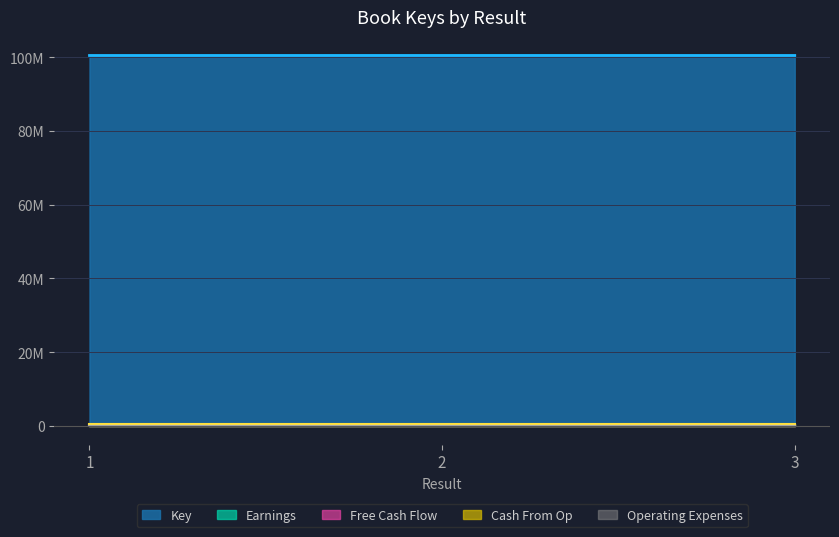

Is it true that the value at 3 is 180106413?

False